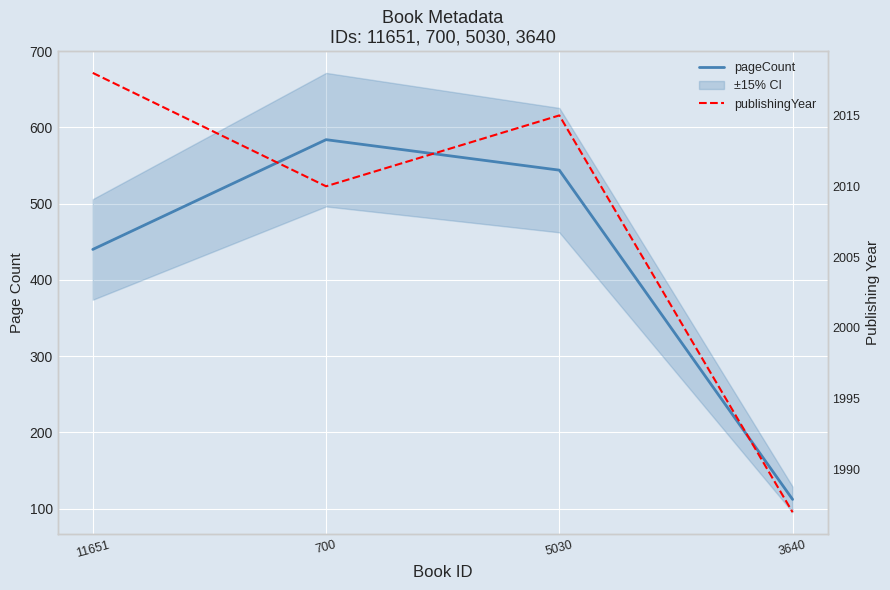

What is the sum of all pageCount values?

1680